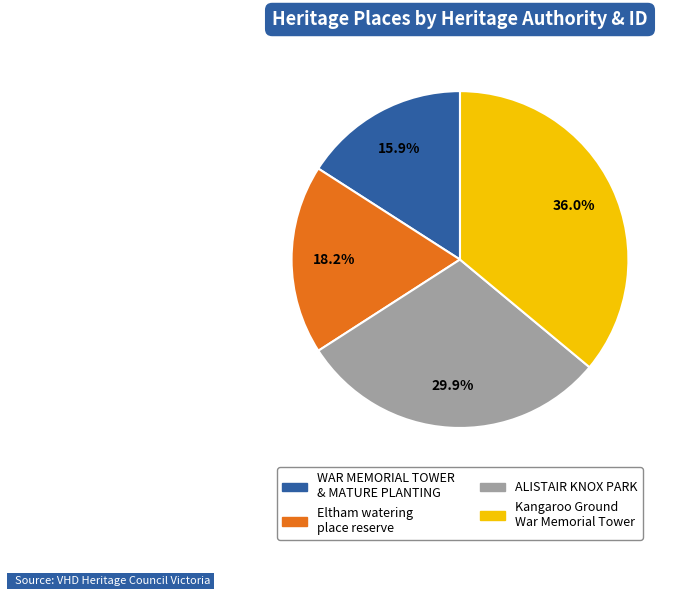

Rank the categories by value from highest to lowest.

Kangaroo Ground War Memorial Tower, ALISTAIR KNOX PARK, Eltham watering place reserve, WAR MEMORIAL TOWER & MATURE PLANTING